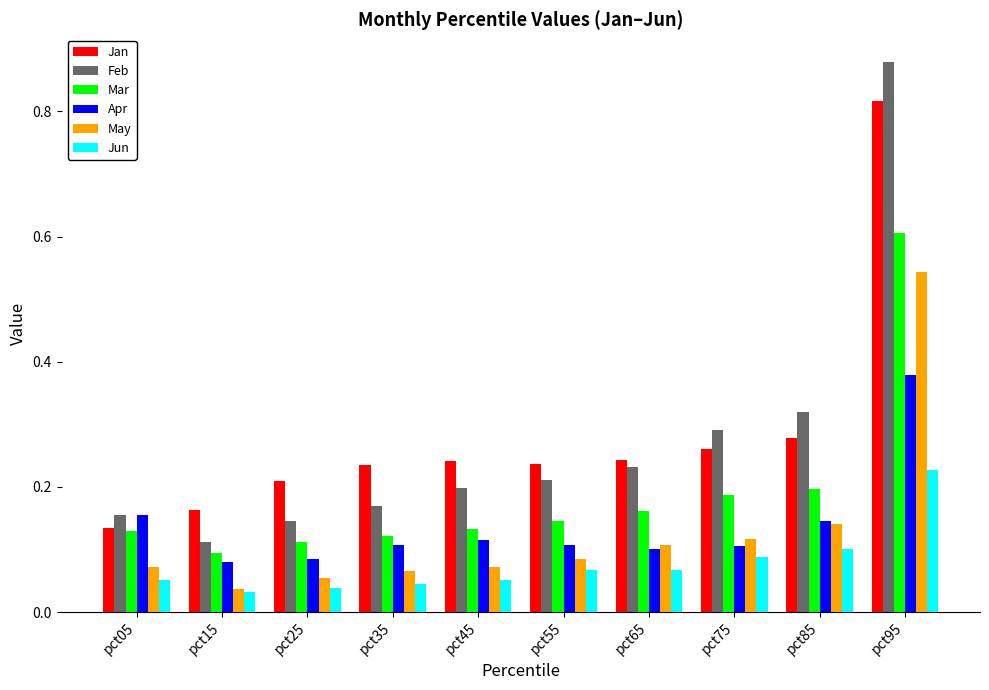

The value of Feb at pct95 is 0.4. True or false?

False